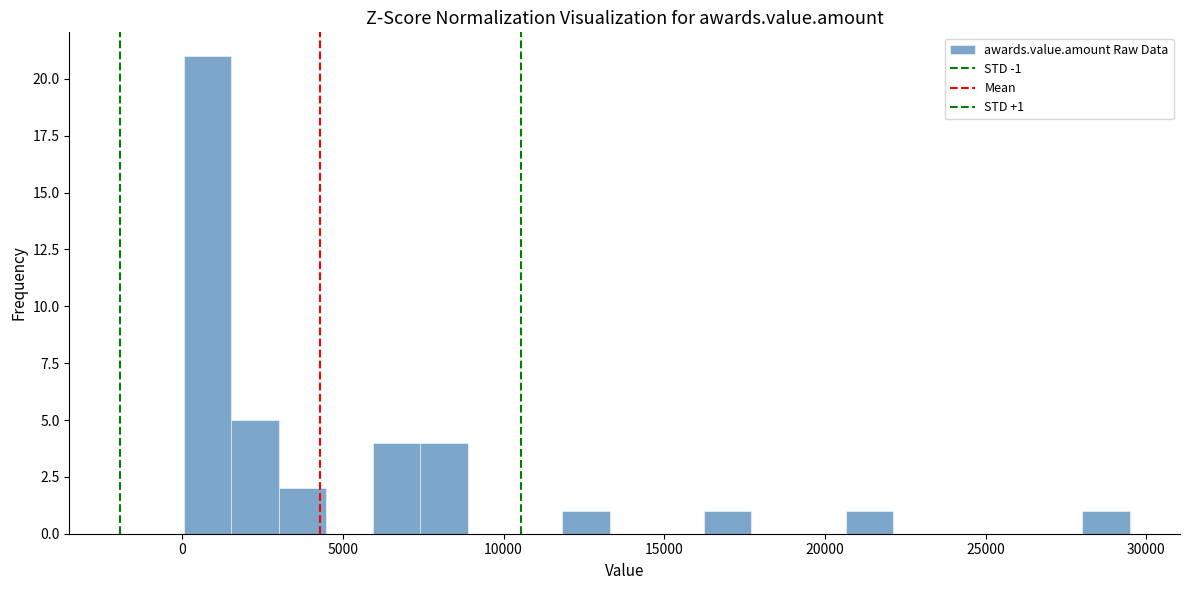

Around what value on the x-axis is the tallest bar? Give the approximate position of its centre, as read against the axis.

1000